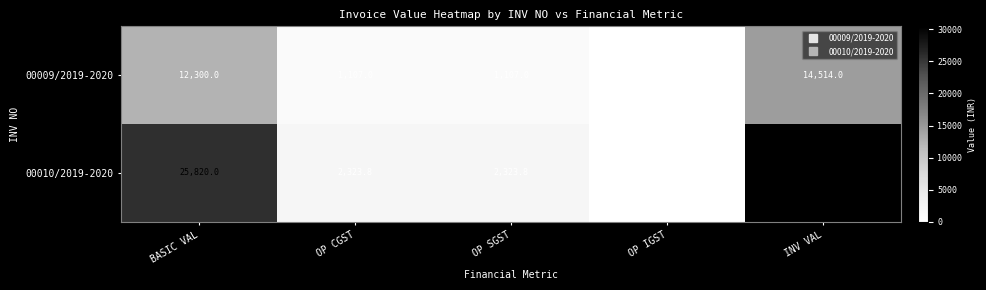

At which category does the chart reach its minimum across all series?

OP IGST